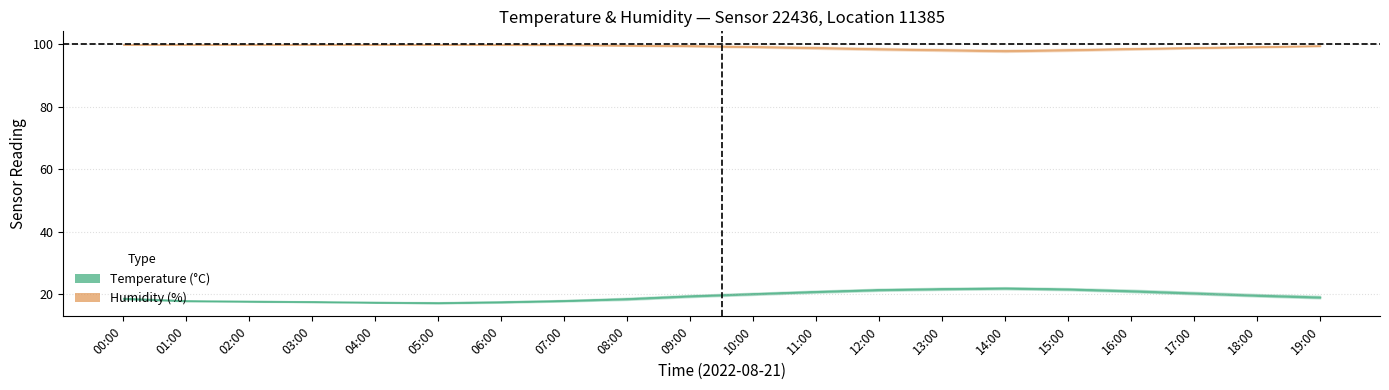

Rank the categories by temperature_mid value from lowest to highest.

05:00, 04:00, 06:00, 03:00, 02:00, 01:00, 07:00, 08:00, 00:00, 19:00, 09:00, 18:00, 10:00, 17:00, 11:00, 16:00, 12:00, 15:00, 13:00, 14:00